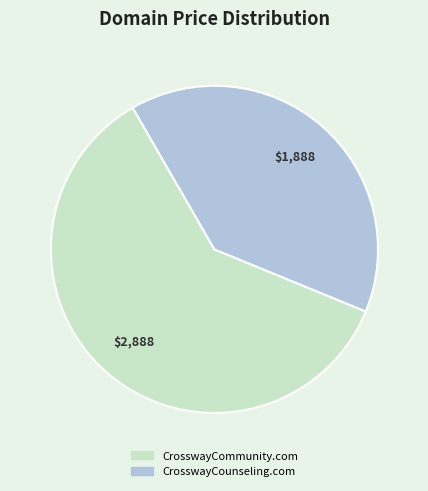

Which category has the smallest portion of the pie?

CrosswayCounseling.com